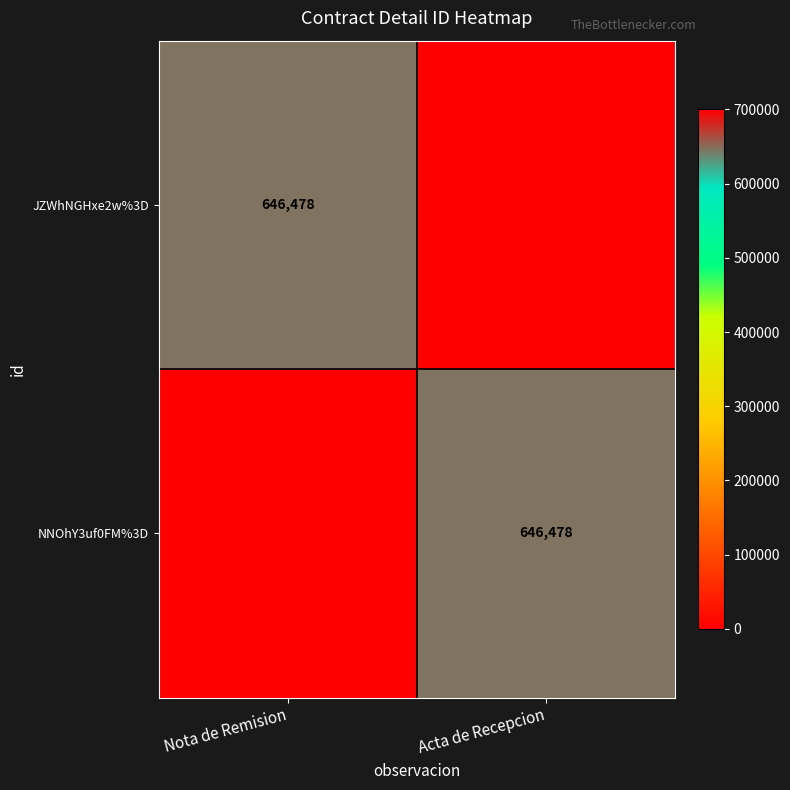

Is it true that JZWhNGHxe2w%3D equals 1008715 at Nota de Remision?

False